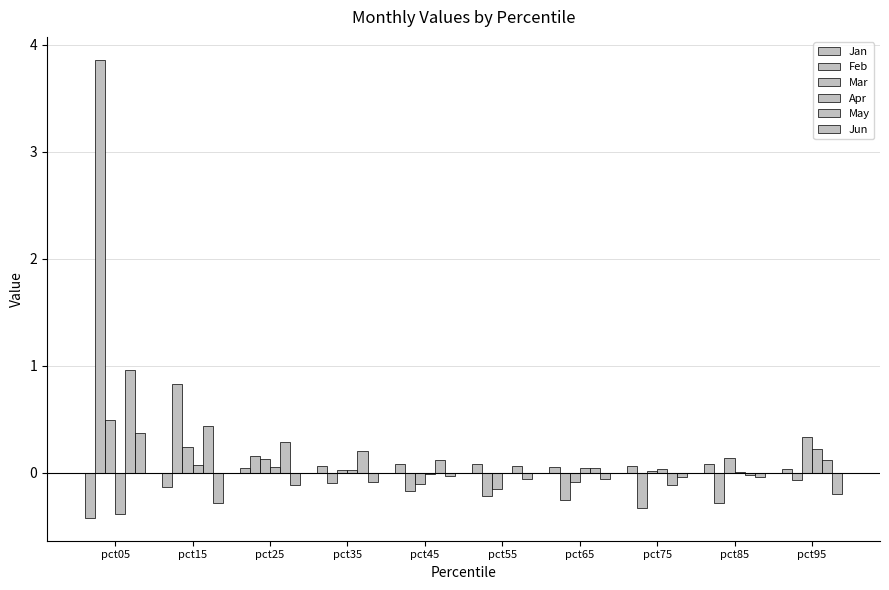

How many groups of bars are there?

10